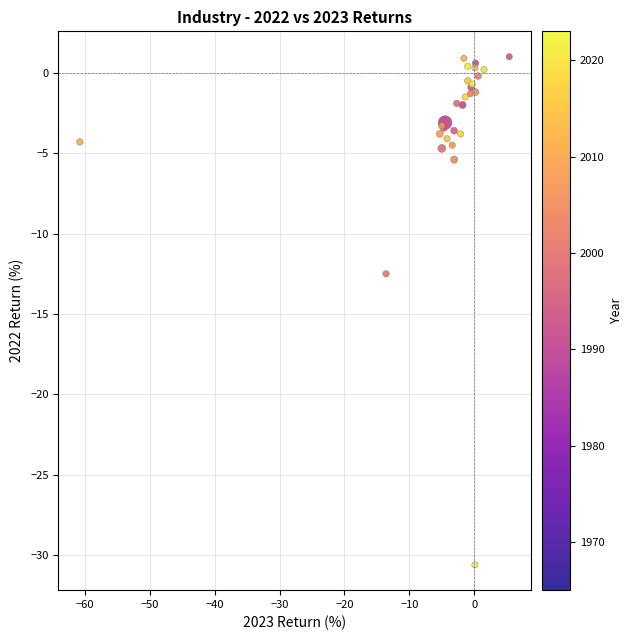

What Y value in the scatter plot is closest to -14?

-12.5